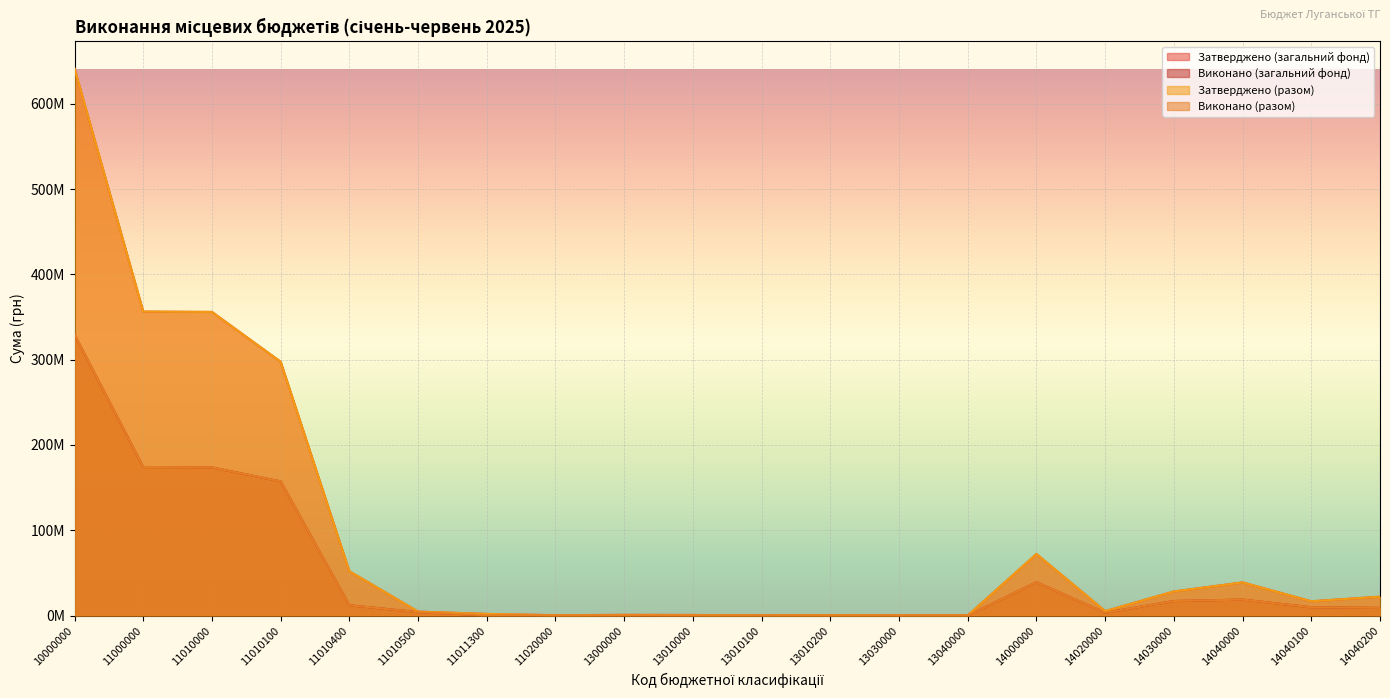

Is it true that Затверджено (разом) equals 72150000.0 at 14000000?

True